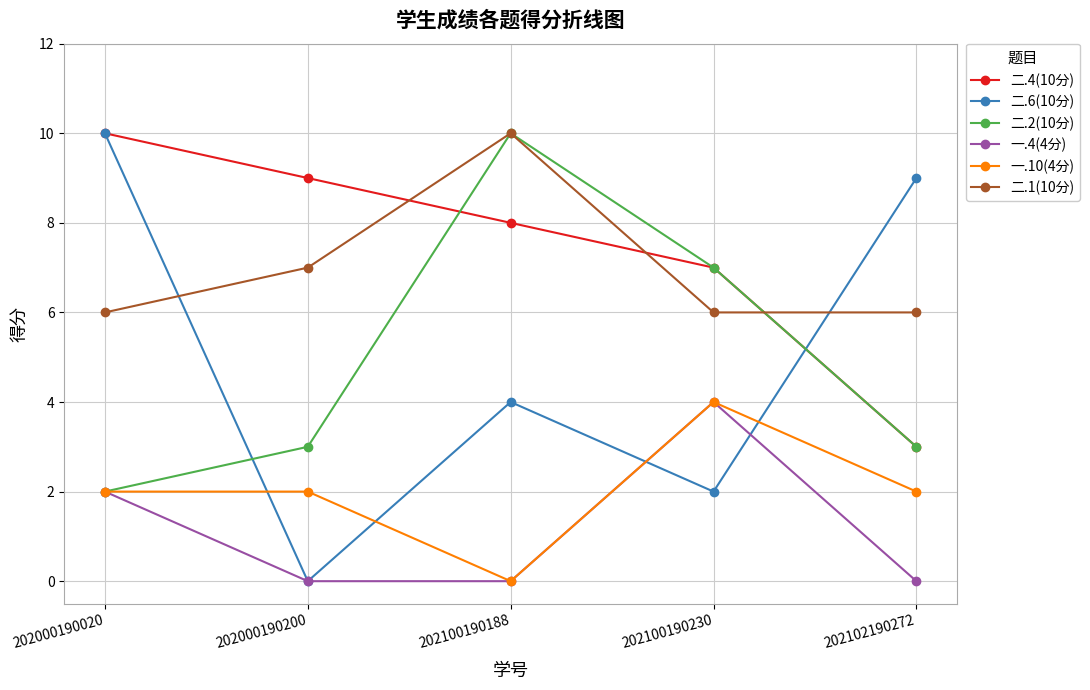

Reading left to right, list all the values displayed in this chart.

二.4(10分): 10	9	8	7	3
二.6(10分): 10	0	4	2	9
二.2(10分): 2	3	10	7	3
一.4(4分): 2	0	0	4	0
一.10(4分): 2	2	0	4	2
二.1(10分): 6	7	10	6	6